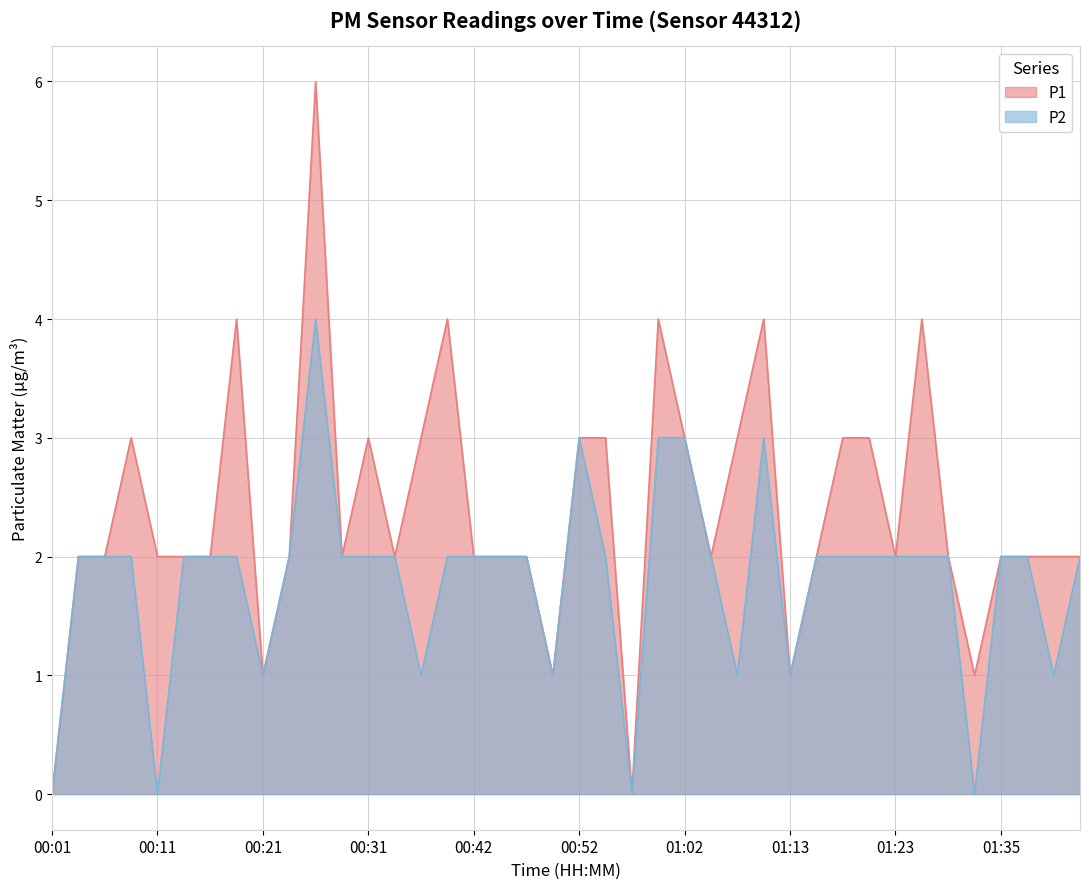

At which label does P2 first exceed 2?

00:26